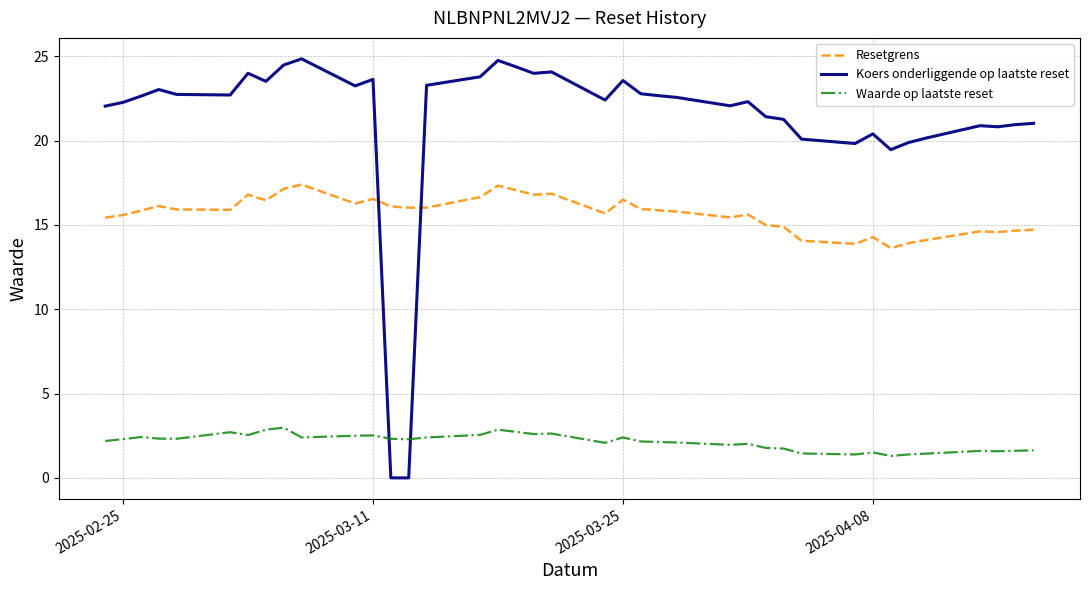

Is this an area chart (filled region under the line)?

No